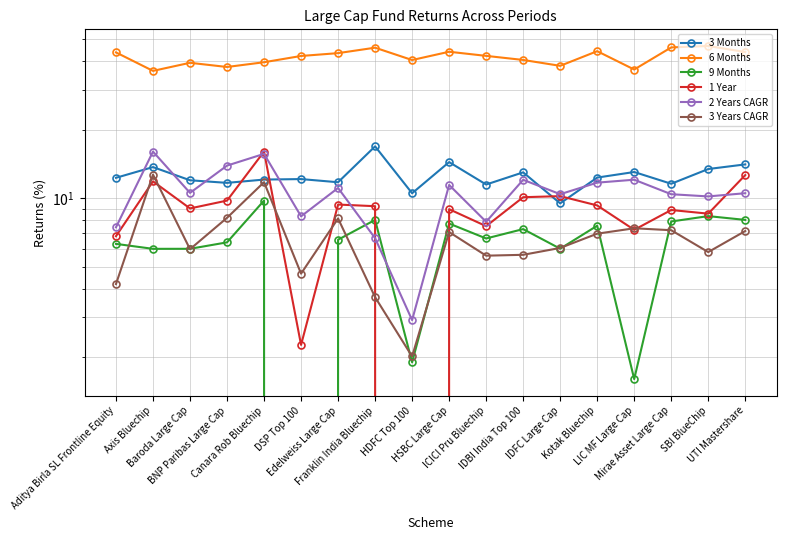

True or false: 6 Months and 9 Months intersect in this chart.

False